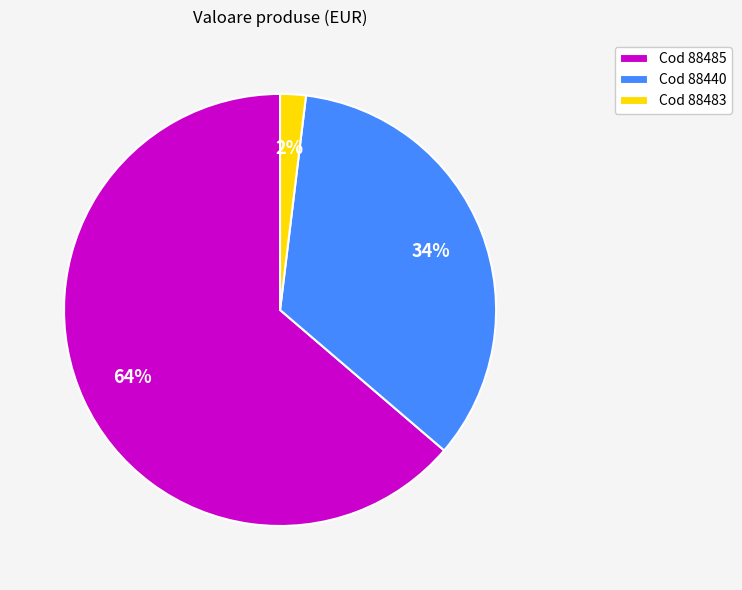

Which category has the smallest portion of the pie?

Cod 88483